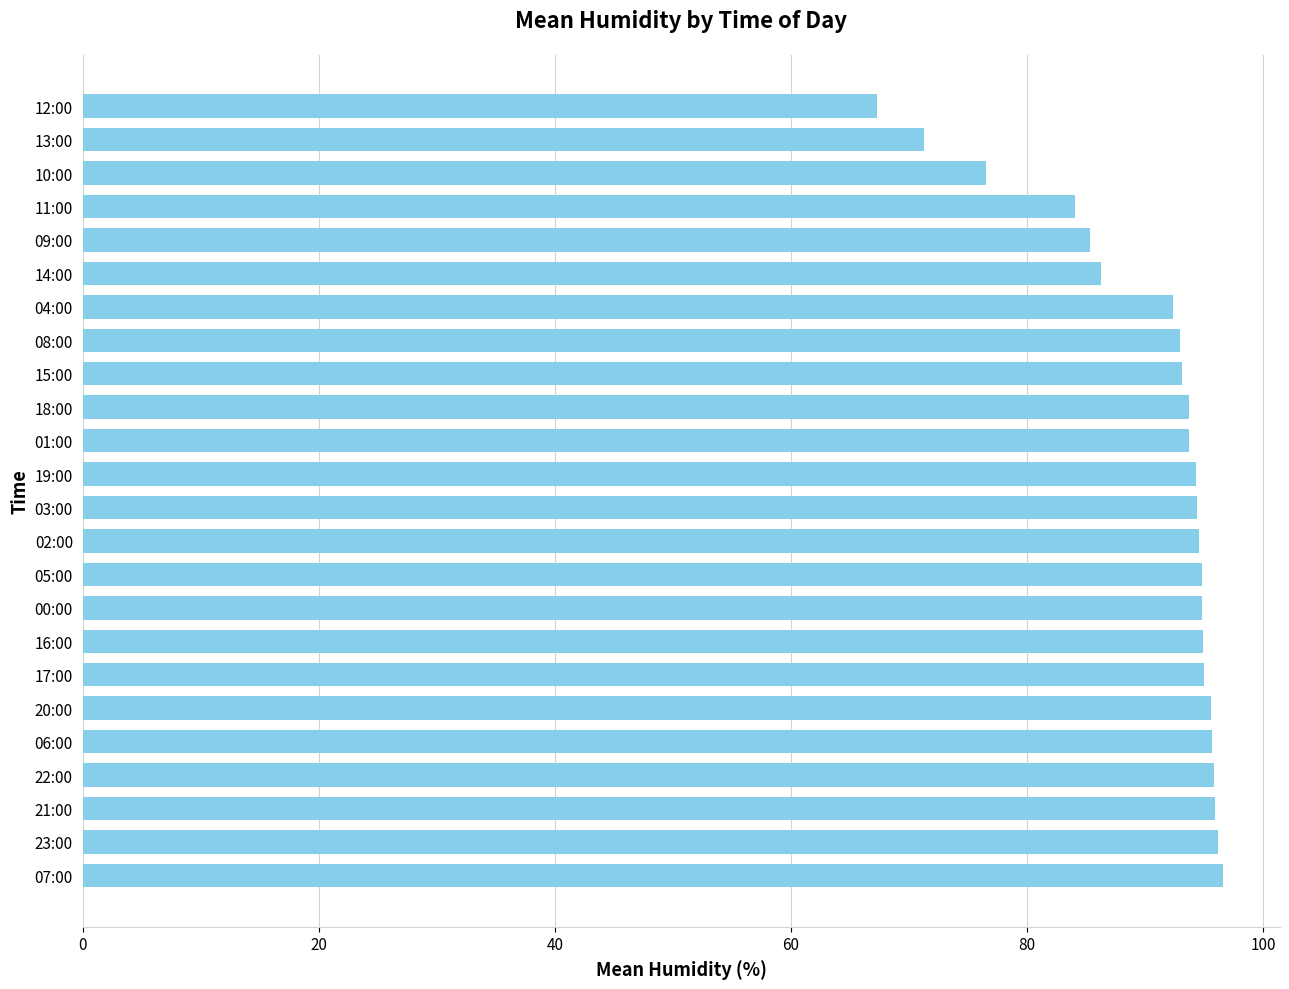

The chart shows a value of 95.0 at 17:00. True or false?

True